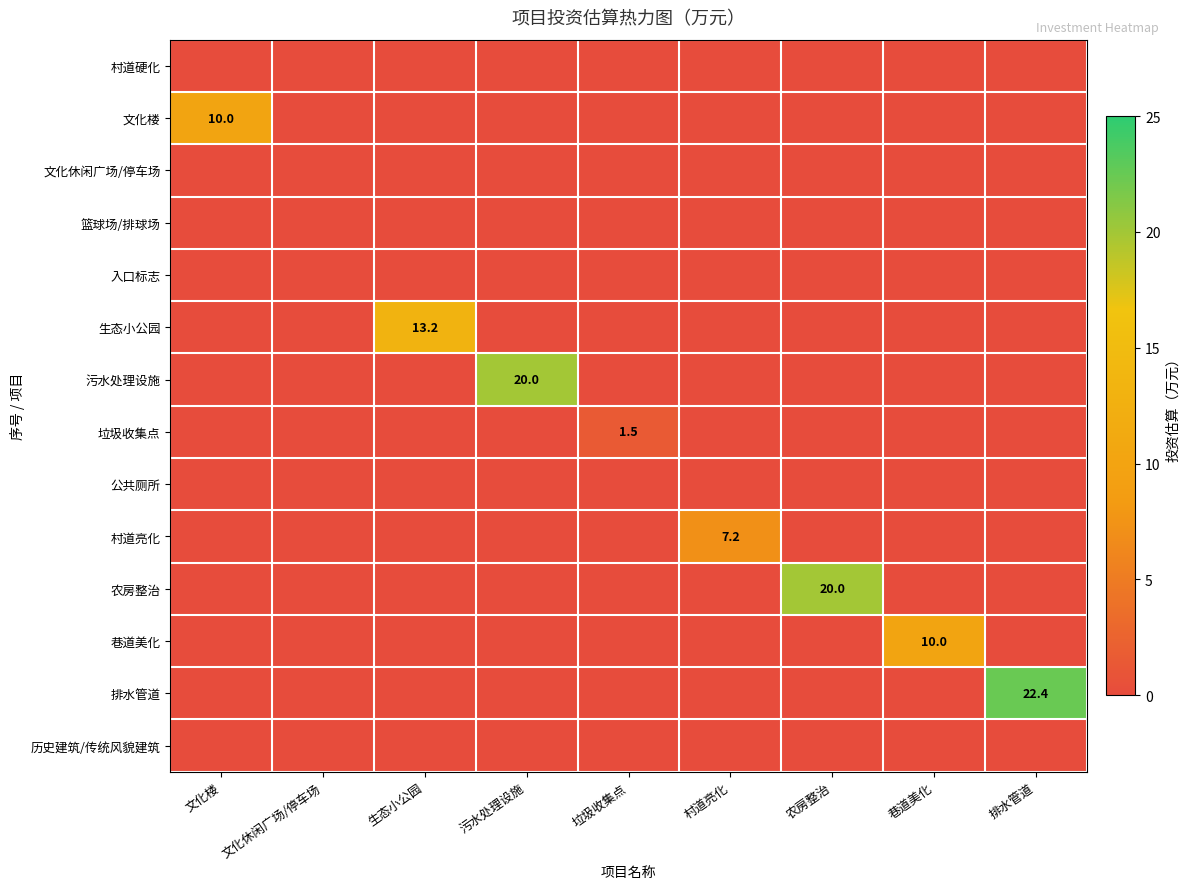

The 文化楼 series shows 13.6 at 文化楼. True or false?

False